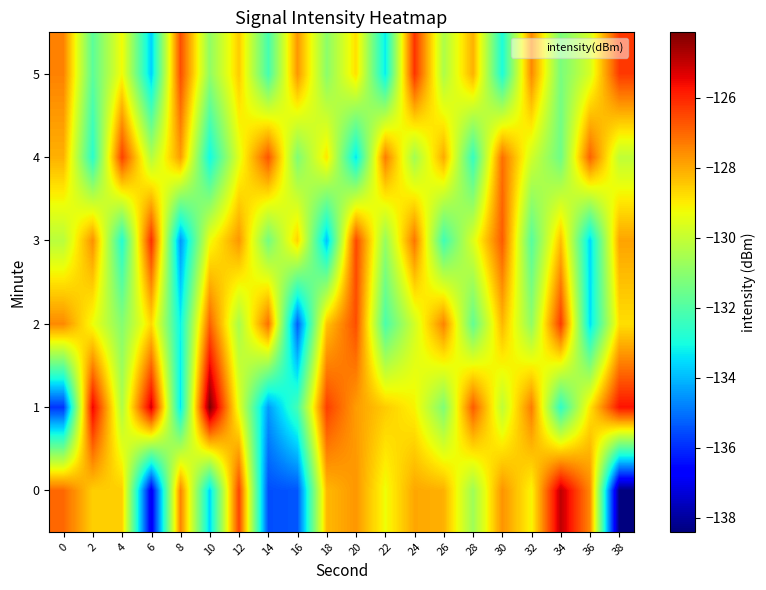

What is the minimum value shown in the chart?

-138.4